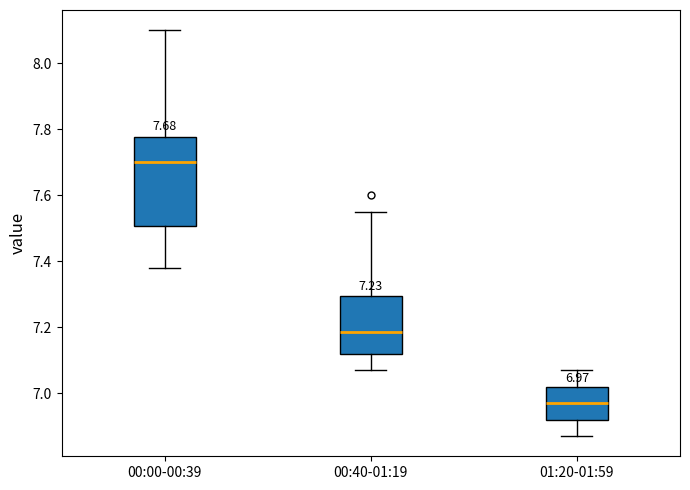

Which box is the tallest, from its lower edge to its upper edge?

00:00-00:39